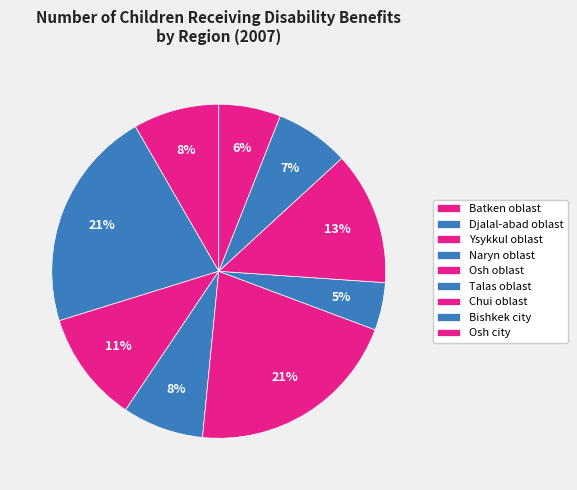

How many slices are in this pie chart?

9